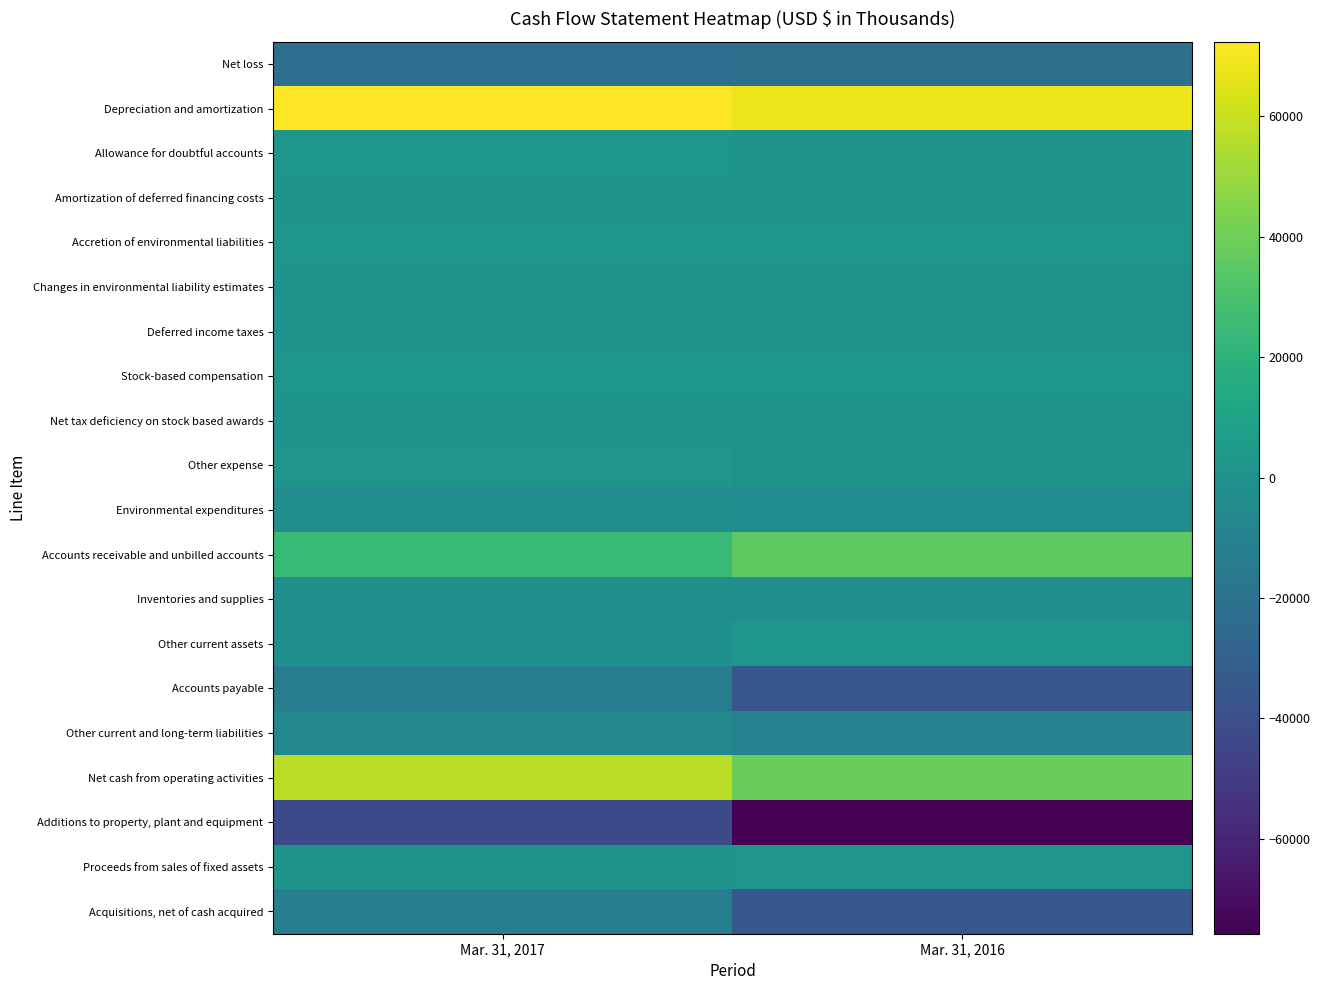

Rank the series by their maximum value, from highest to lowest.

Depreciation and amortization, Net cash from operating activities, Accounts receivable and unbilled accounts, Accretion of environmental liabilities, Stock-based compensation, Allowance for doubtful accounts, Other current assets, Other expense, Proceeds from sales of fixed assets, Amortization of deferred financing costs, Deferred income taxes, Changes in environmental liability estimates, Net tax deficiency on stock based awards, Inventories and supplies, Environmental expenditures, Other current and long-term liabilities, Acquisitions, net of cash acquired, Accounts payable, Net loss, Additions to property, plant and equipment